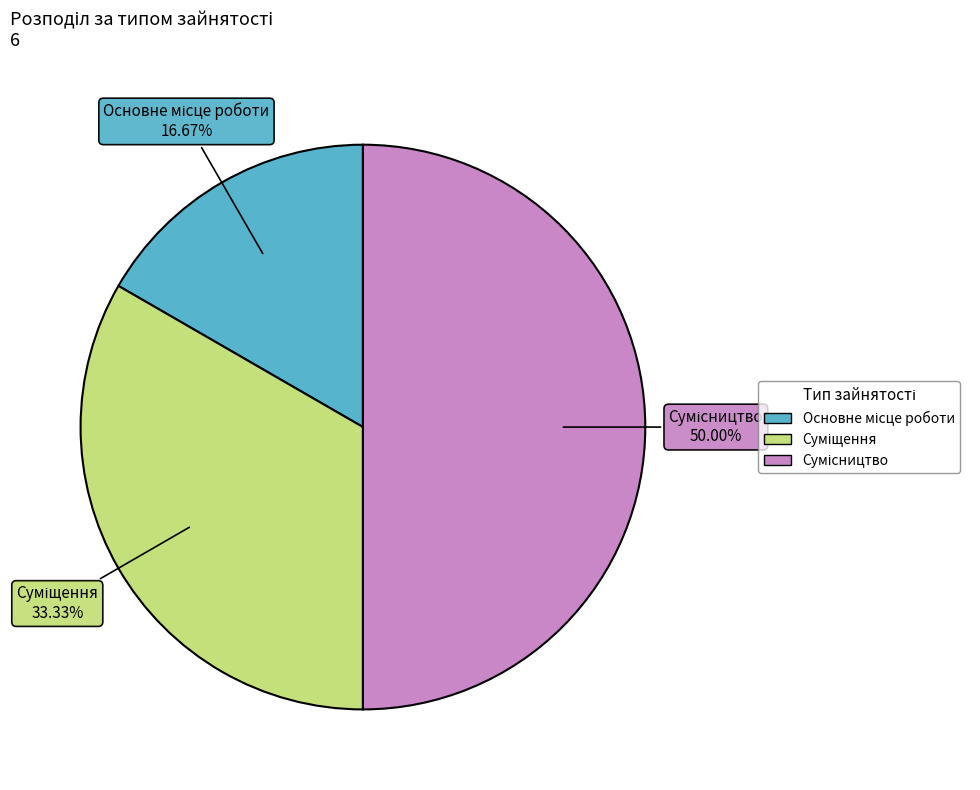

To the nearest percent, what is the average slice percentage?

33%